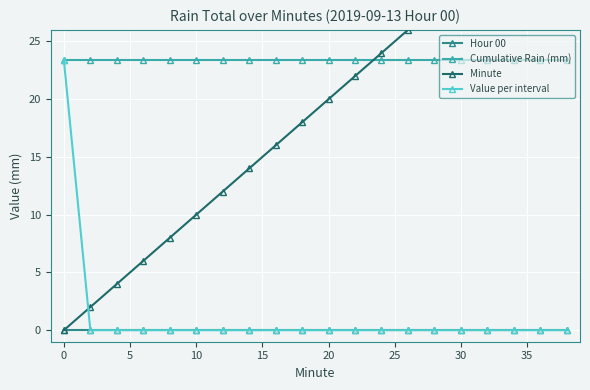

True or false: Value per interval has more than 0 points higher than both neighbors.

False